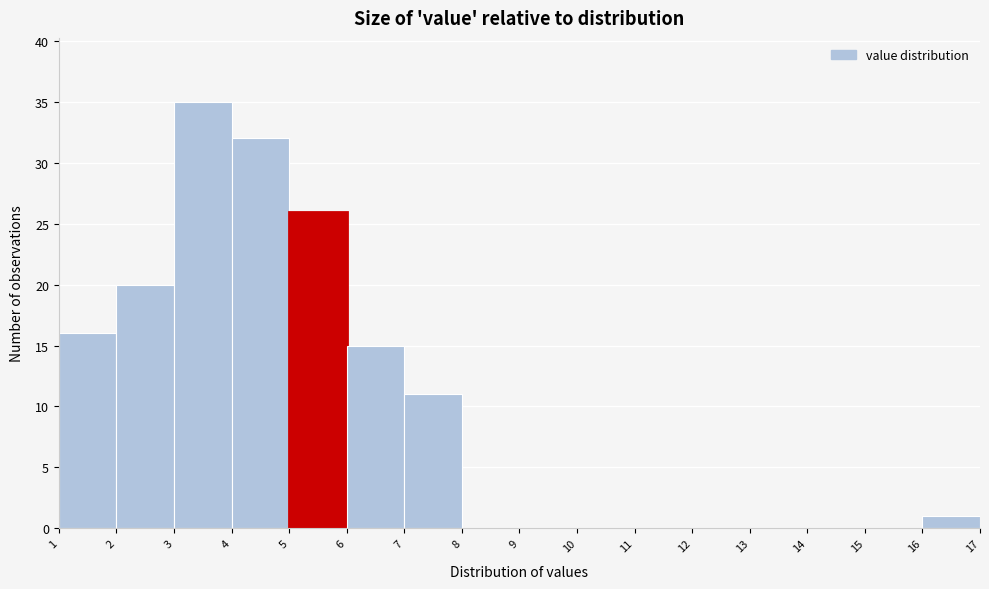

What is the height of the bar covering 2 to 3 on the x-axis? The values are not printed on the chart, so give them approximately, as read against the axis.

20